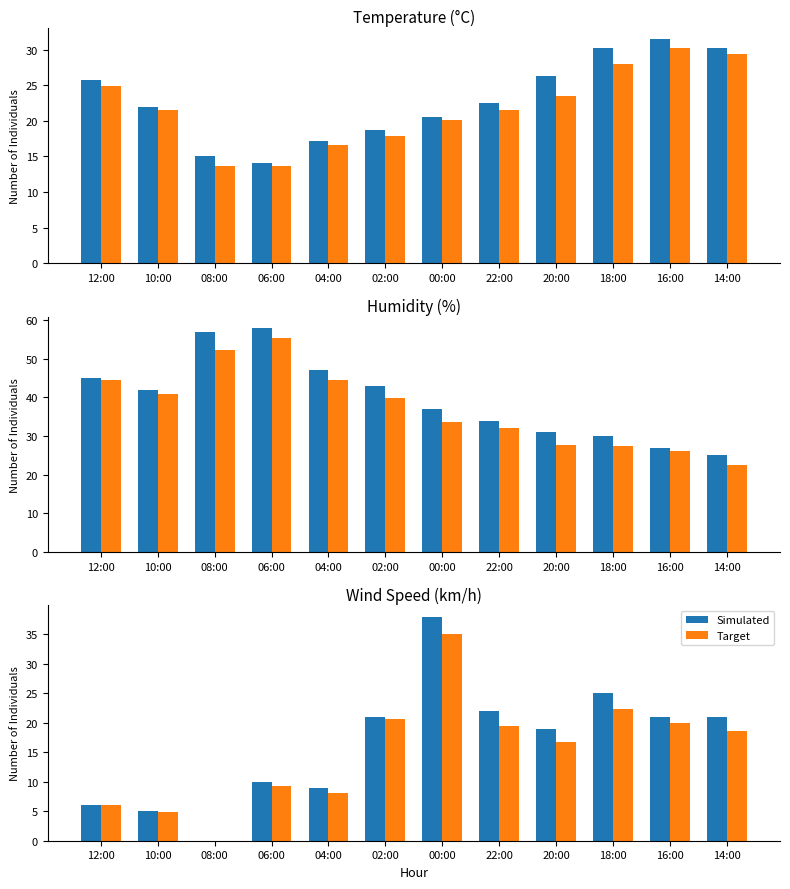

Where is Simulated nearest to the value 19?

20:00